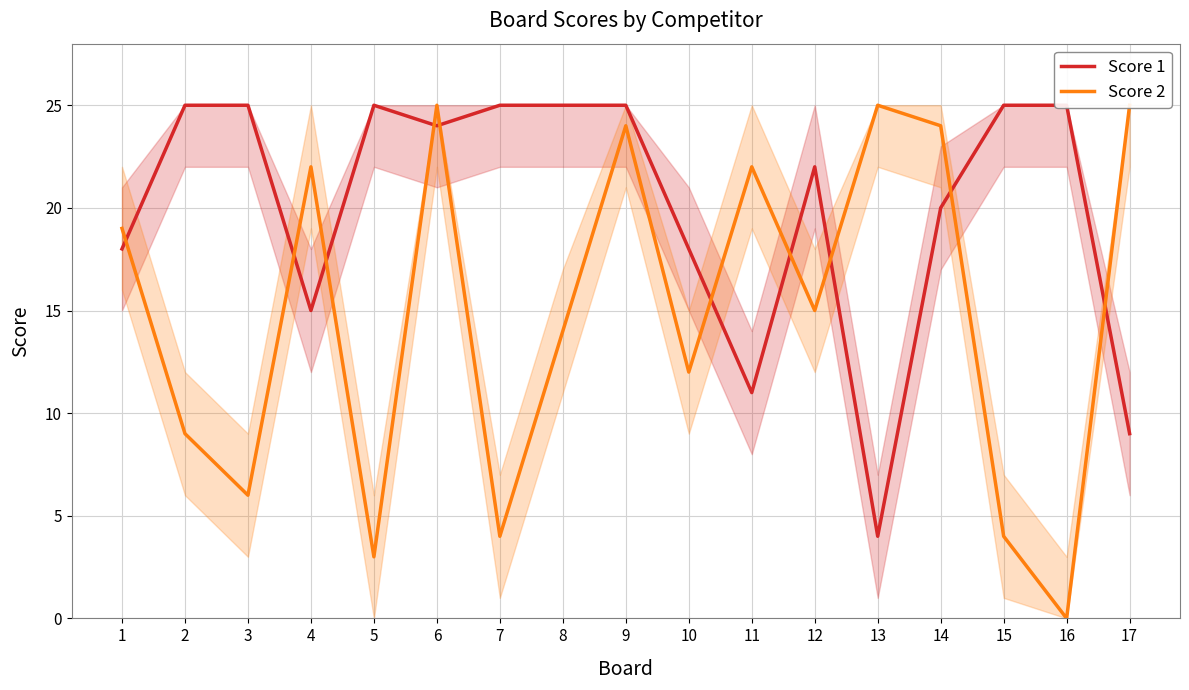

What are all the series names shown in the legend?

Score 1, Score 2